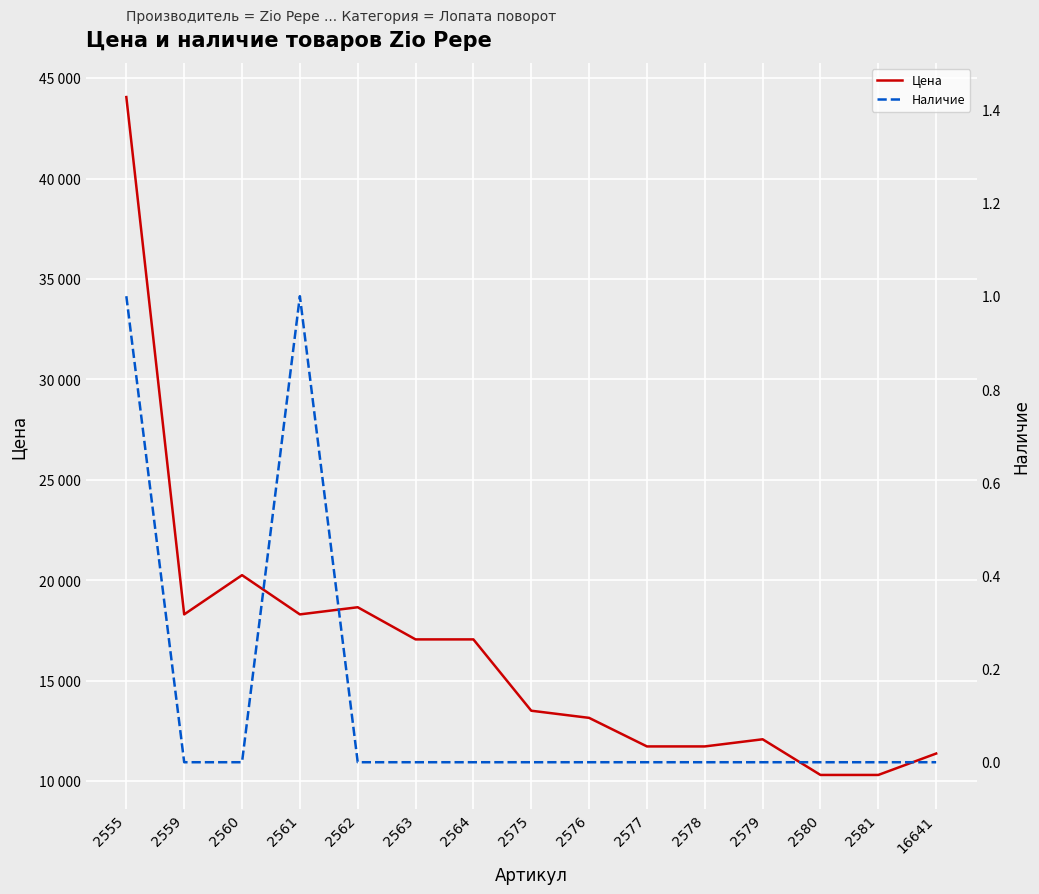

Which category has the highest value in the Цена series?

2555